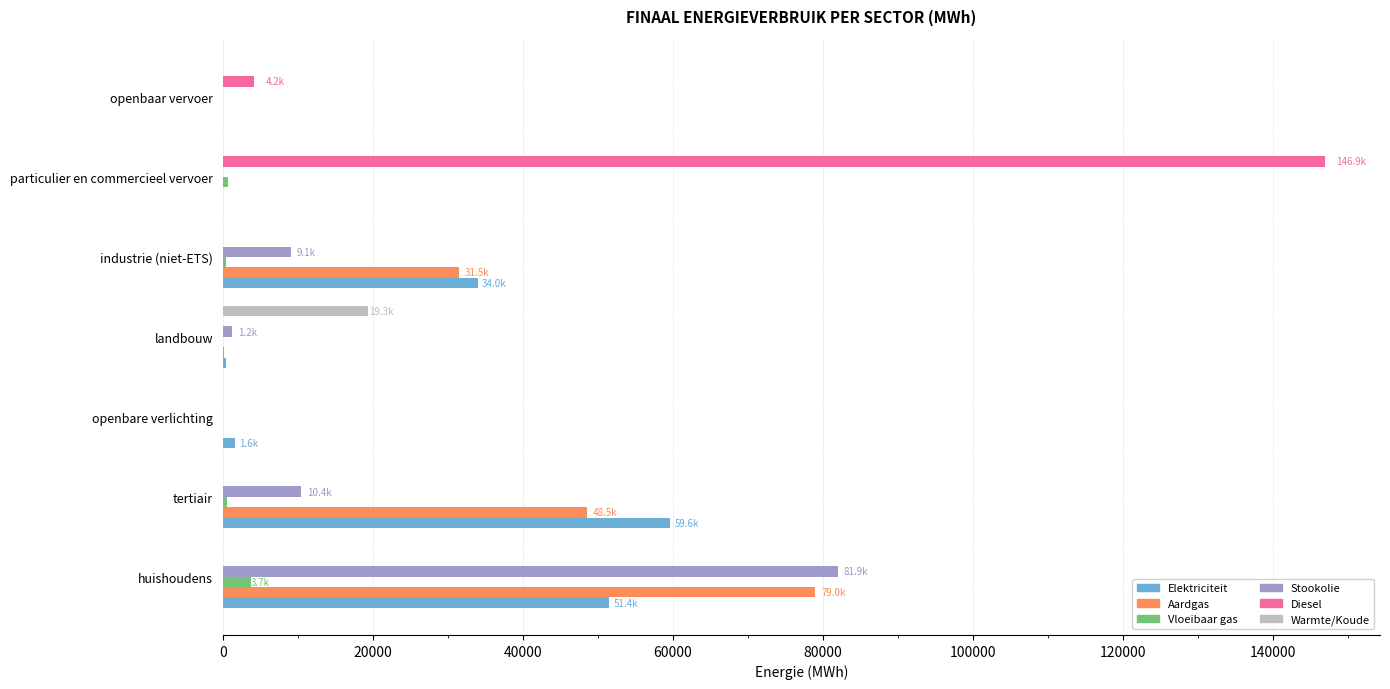

The value of Elektriciteit at huishoudens is 51440.4. True or false?

True